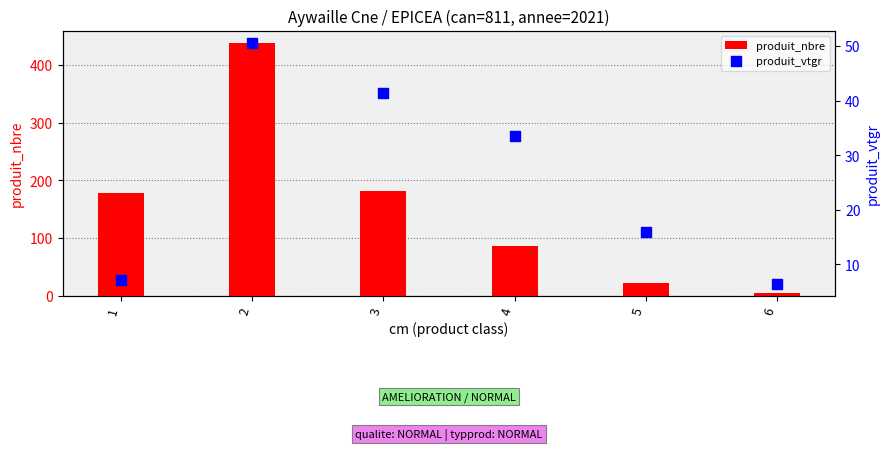

Which series reaches the maximum Y coordinate?

produit_nbre